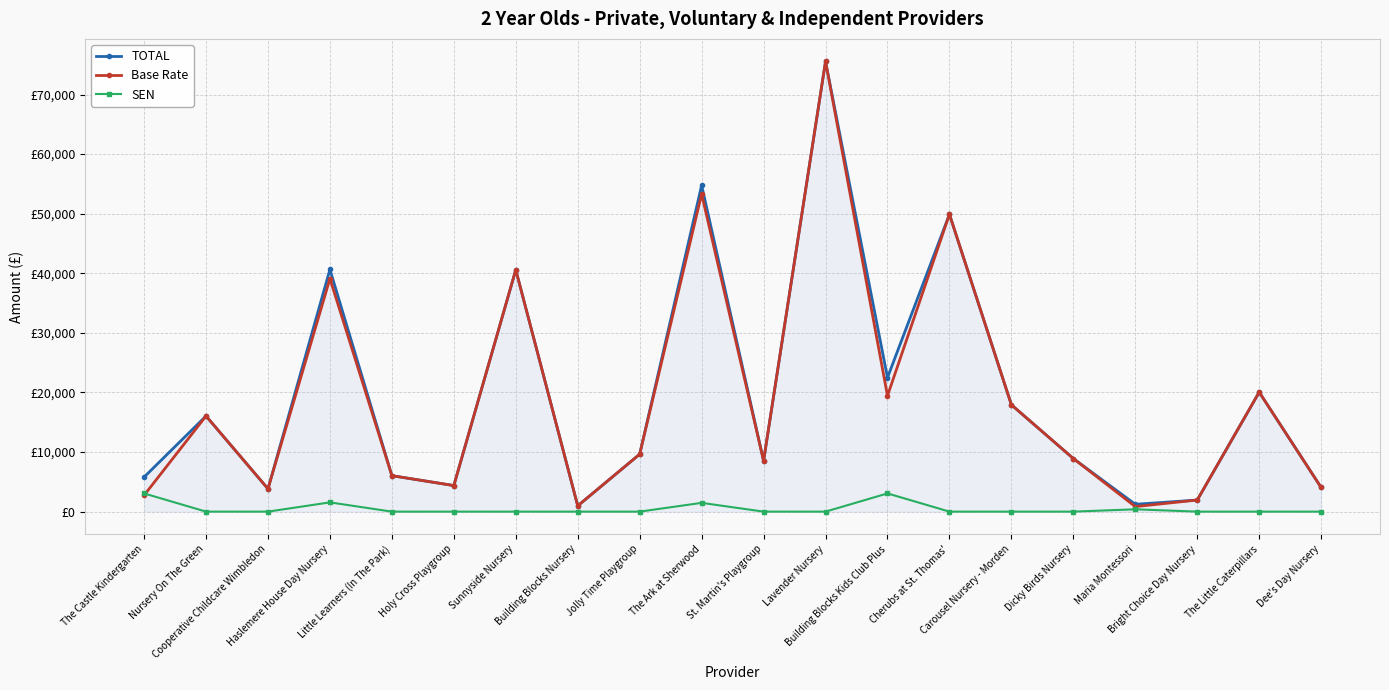

What is the total value across all series at The Little Caterpillars?

40095.0